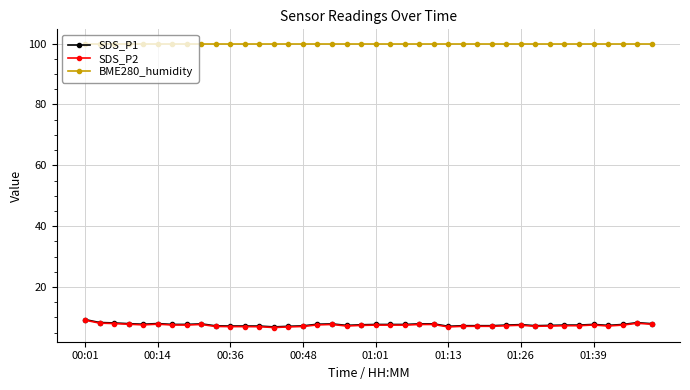

True or false: SDS_P1 has more than 2 points higher than both neighbors.

True